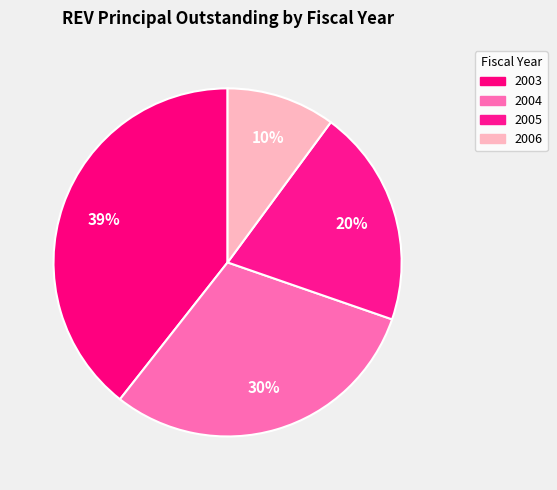

Does 2003 account for over 50% of the chart?

No